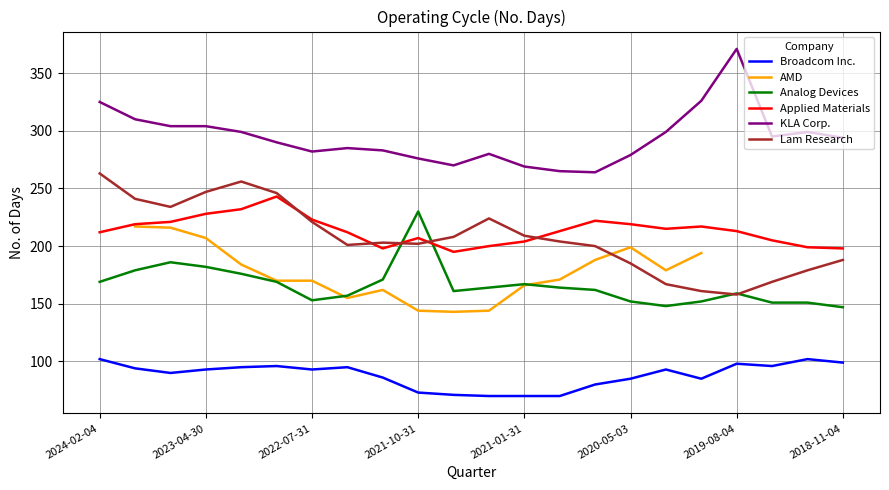

How many distinct data groups are displayed?

6